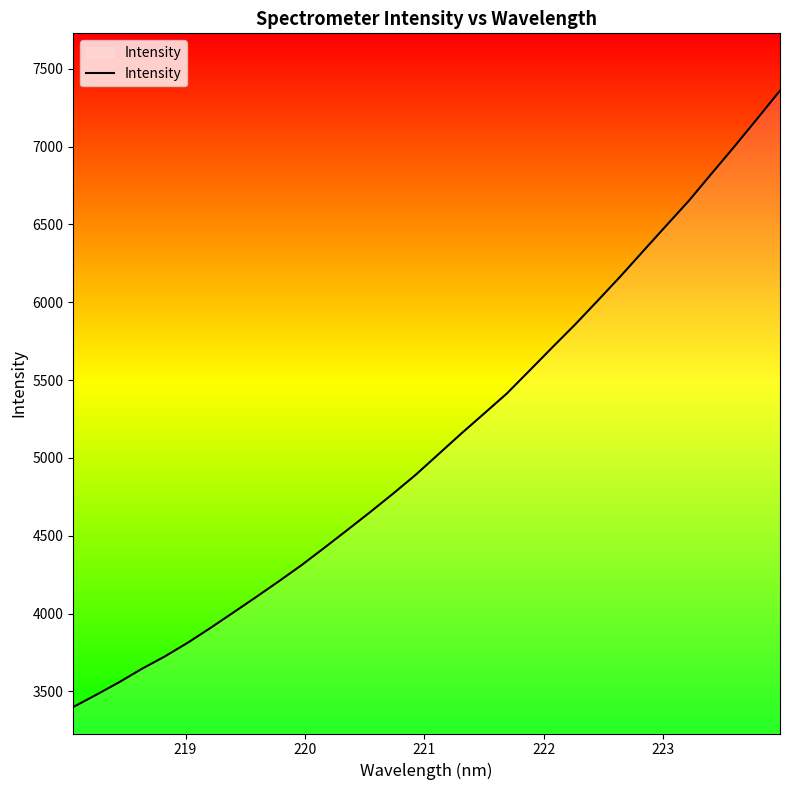

What is the minimum value shown in the chart?

3400.2